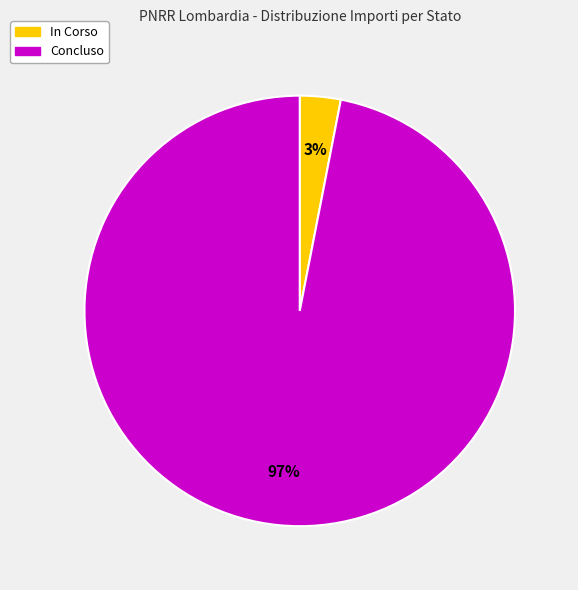

To the nearest percent, what portion does Concluso represent?

97%